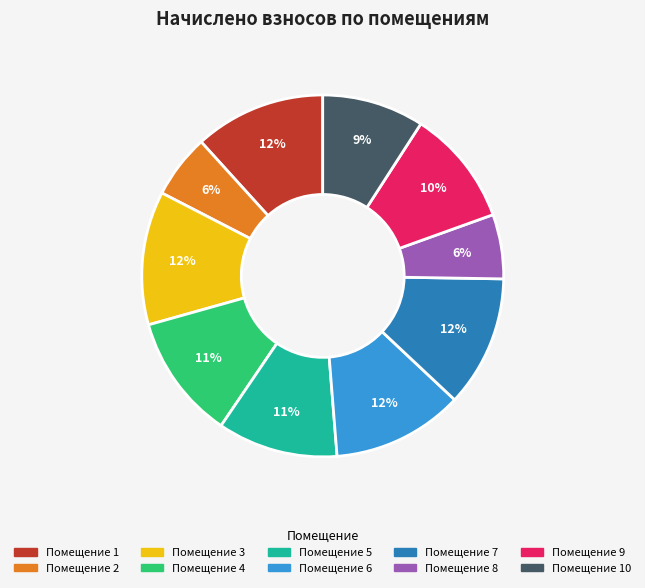

Does any single category account for the majority?

No